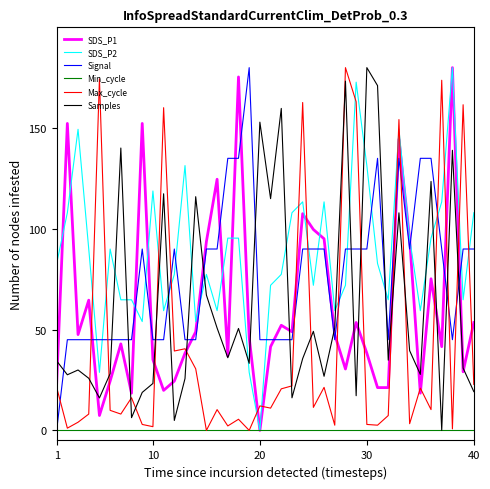

After their last crossing, which series has the higher values: Signal or Max_cycle?

Signal